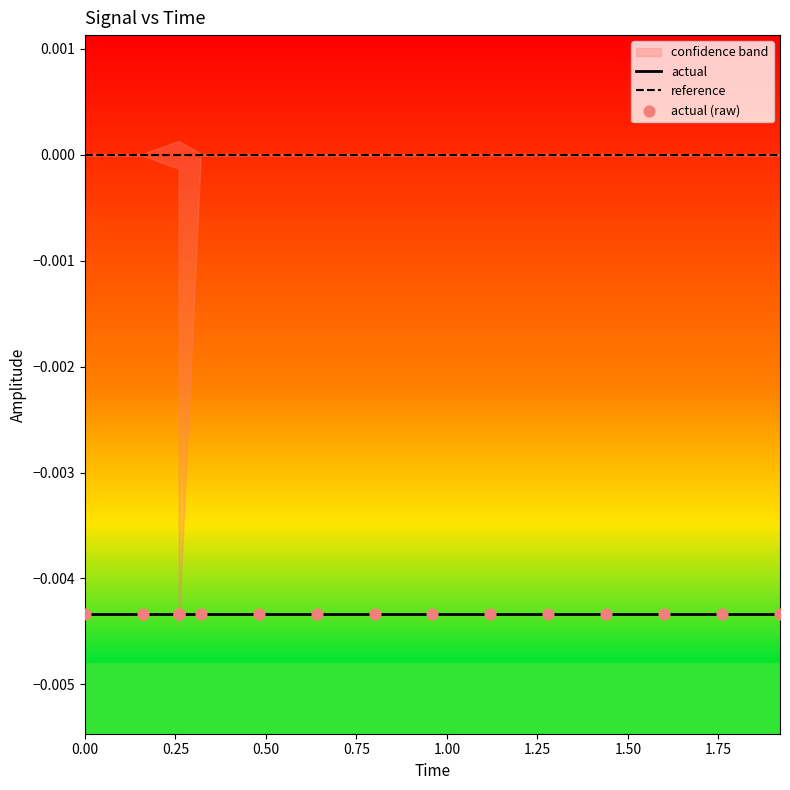

What are all the series names shown in the legend?

actual, reference, actual (raw)